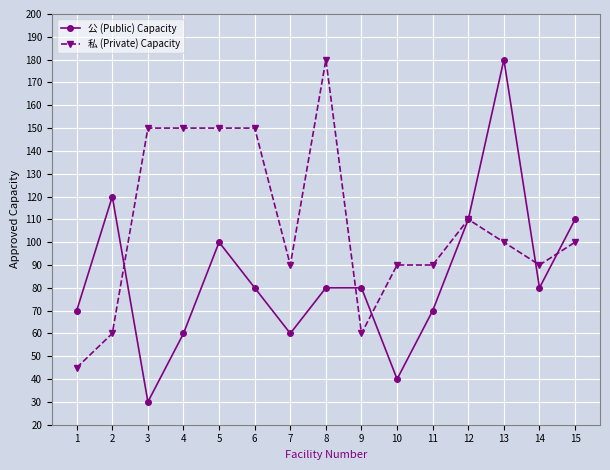

Is the value of 公 (Public) Capacity at 3 greater than the value of 私 (Private) Capacity at 7?

No